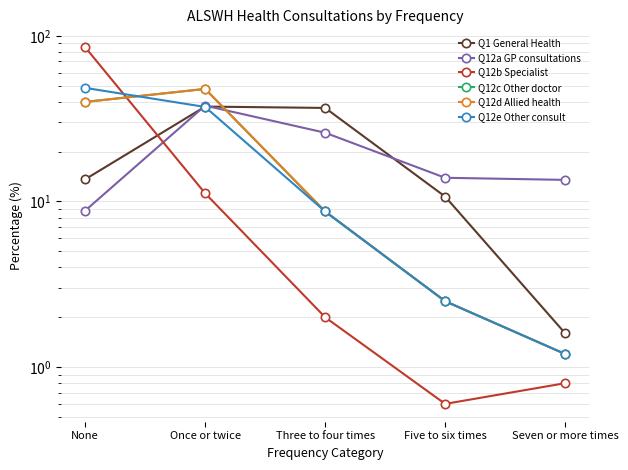

What is the minimum value for Q12c Other doctor?

1.2